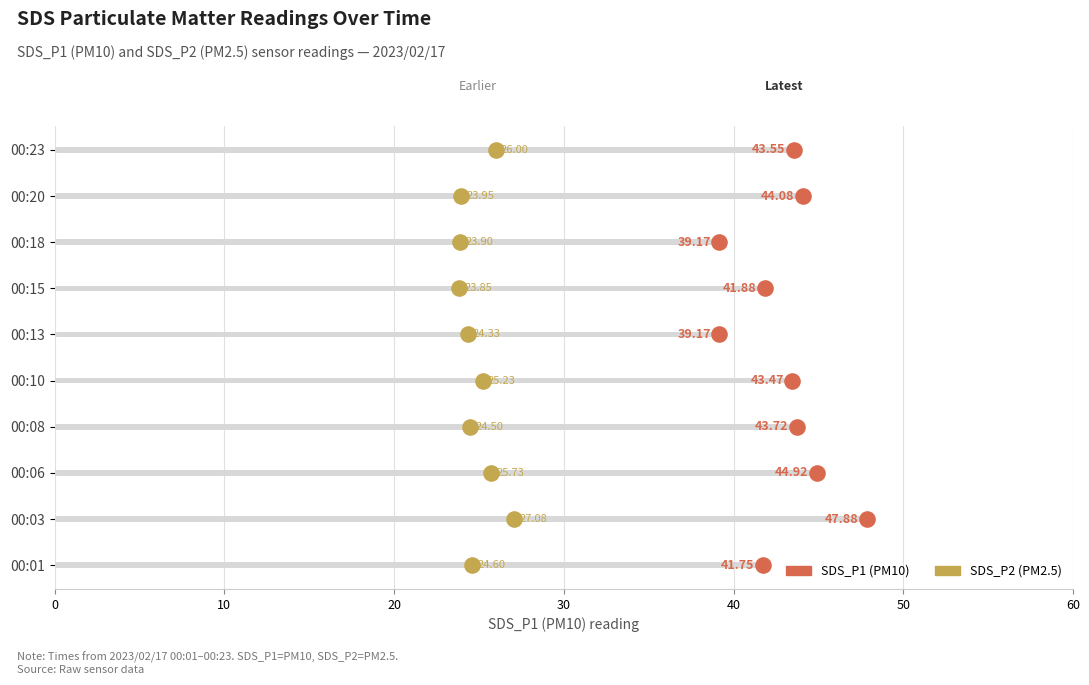

Which series contains the highest Y value?

SDS_P1 (PM10)